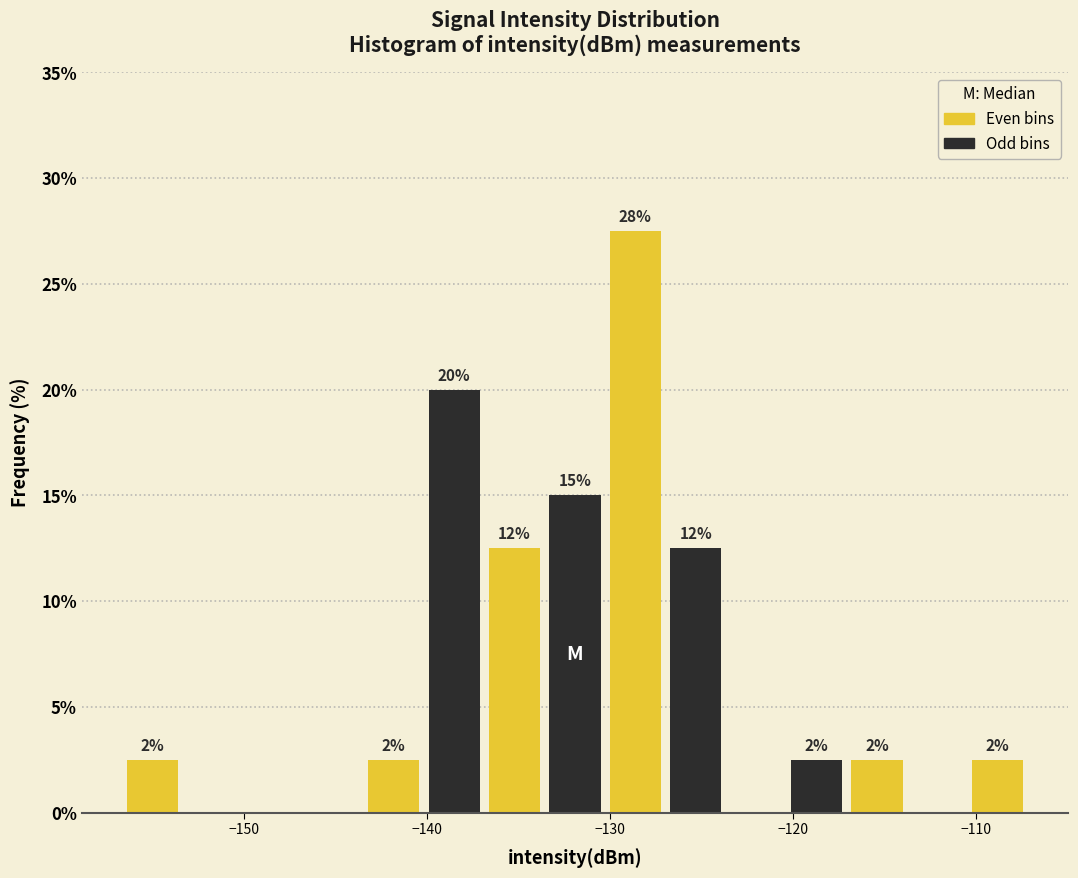

Around what value on the x-axis is the tallest bar? Give the approximate position of its centre, as read against the axis.

-129